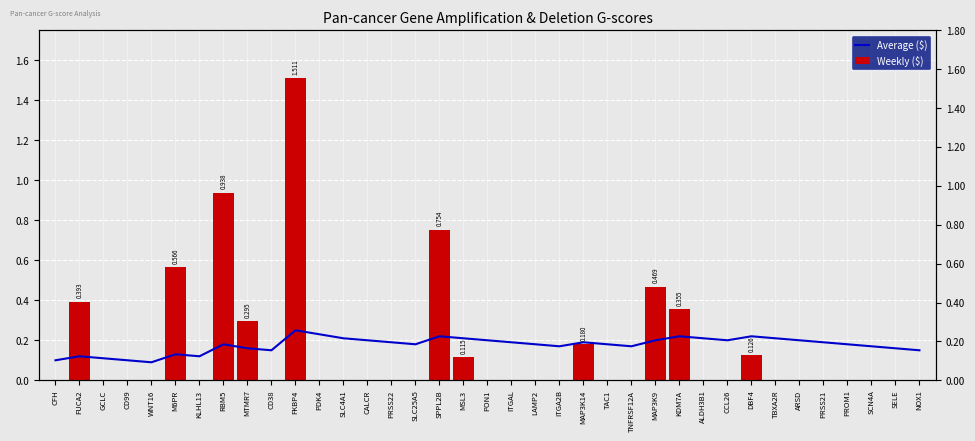

How many bars are there in each group?

2